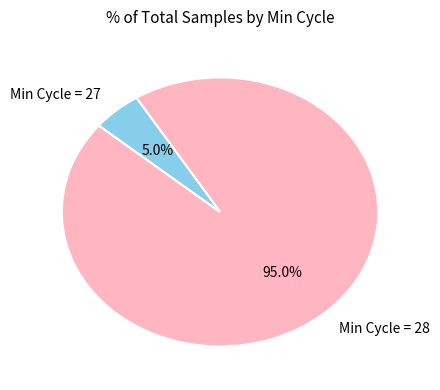

Between Min Cycle = 28 and Min Cycle = 27, which is larger?

Min Cycle = 28